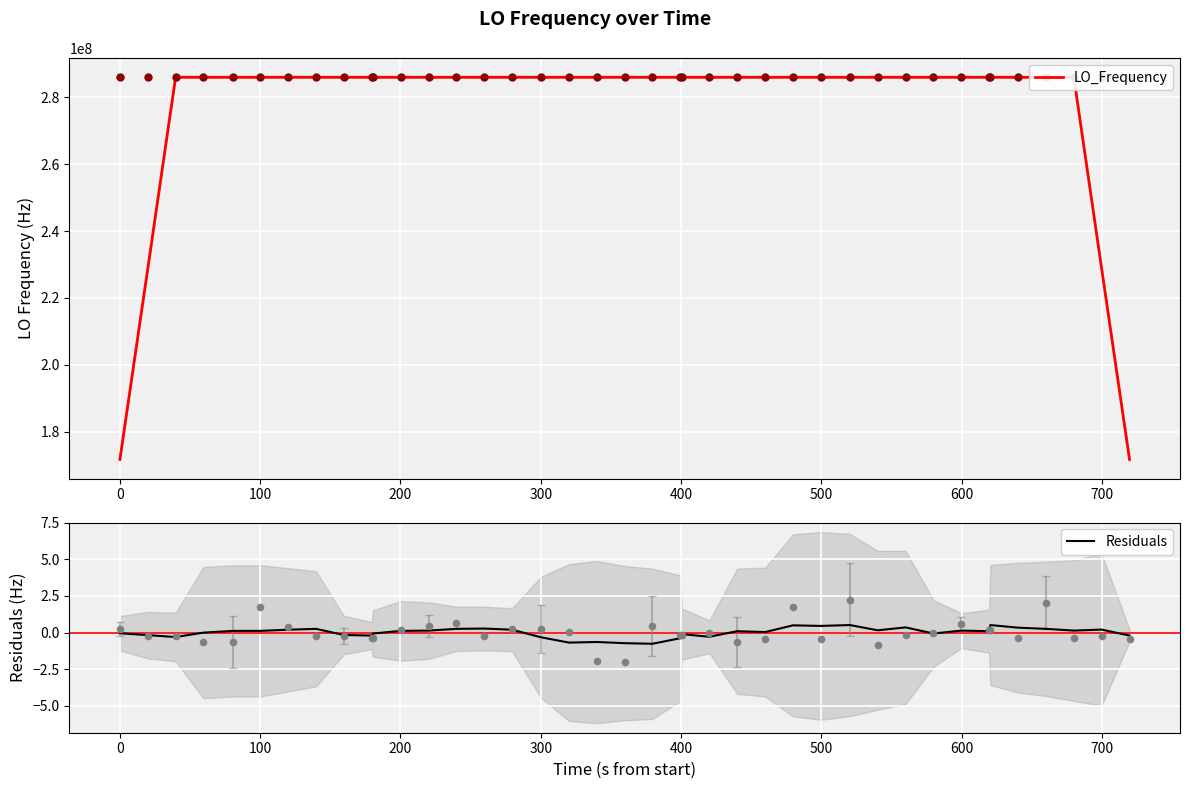

What are all the series names shown in the legend?

LO_Frequency, Residuals